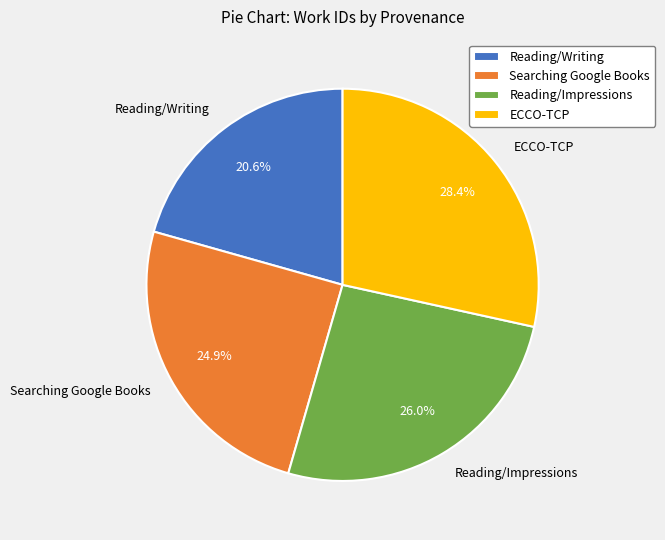

How many slices are in this pie chart?

4